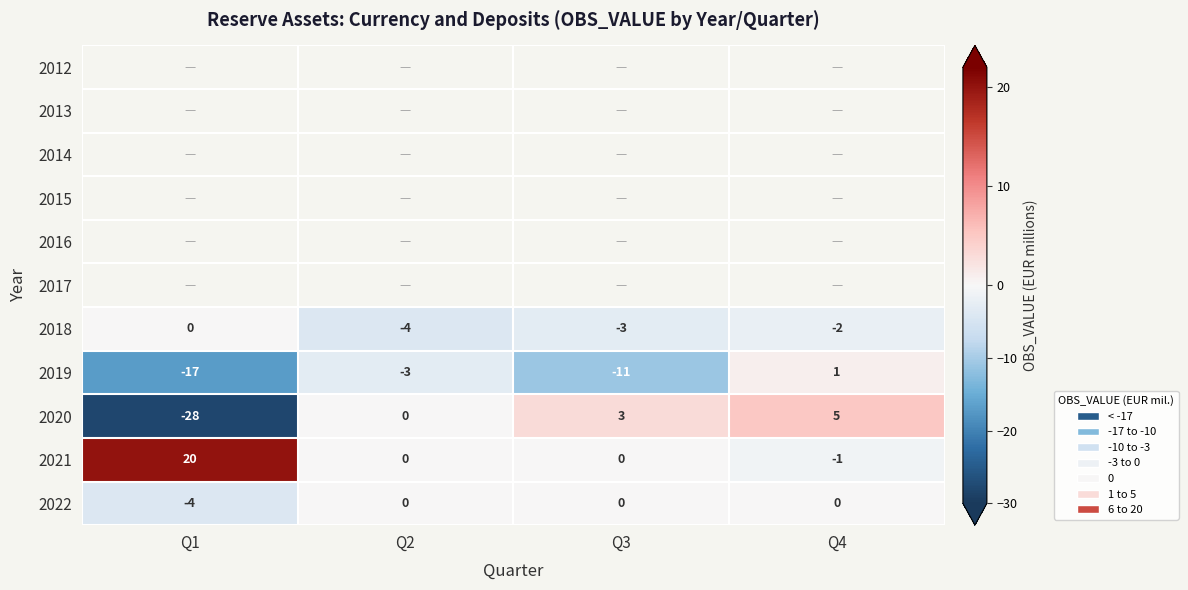

How many series are shown in this chart?

11